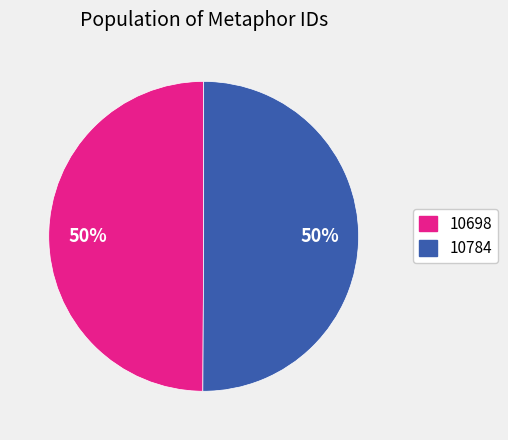

Is it true that 10698 is 37% of the pie?

False